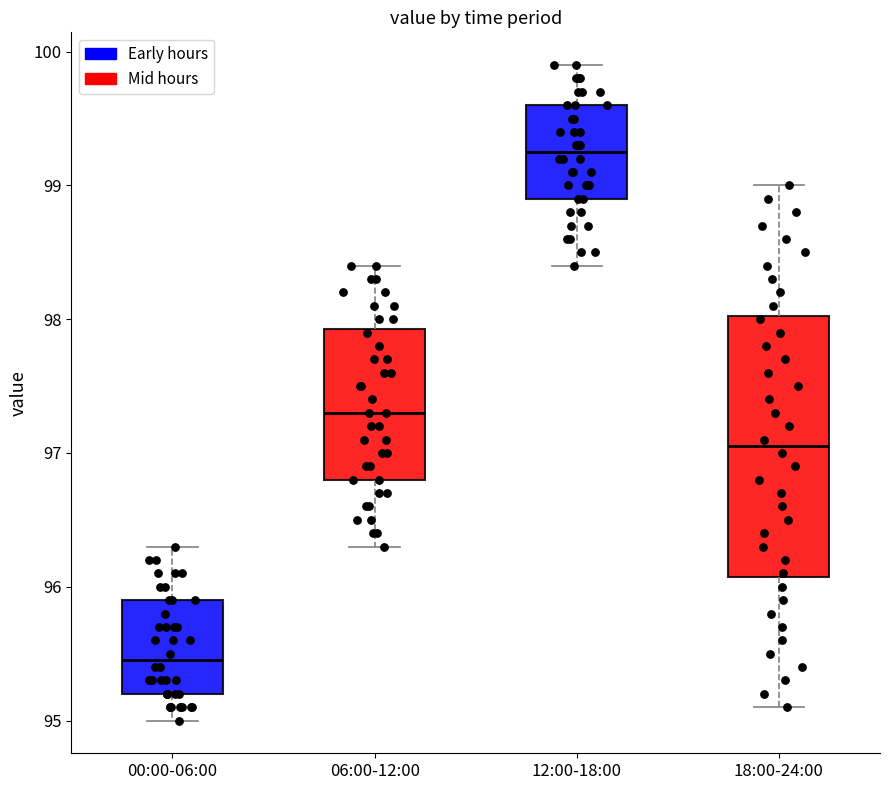

Reading left to right, read every box against the y-axis: the position of its median line, the range the box covers, and the ends of its whiskers. The values are not printed on the chart, so give them approximately, as read against the axis.

00:00-06:00: median 95.5, box 95.2 to 95.9, whiskers 95.0 to 96.3
06:00-12:00: median 97.3, box 96.8 to 97.9, whiskers 96.3 to 98.4
12:00-18:00: median 99.3, box 98.9 to 99.6, whiskers 98.4 to 99.9
18:00-24:00: median 97.1, box 96.1 to 98.0, whiskers 95.1 to 99.0